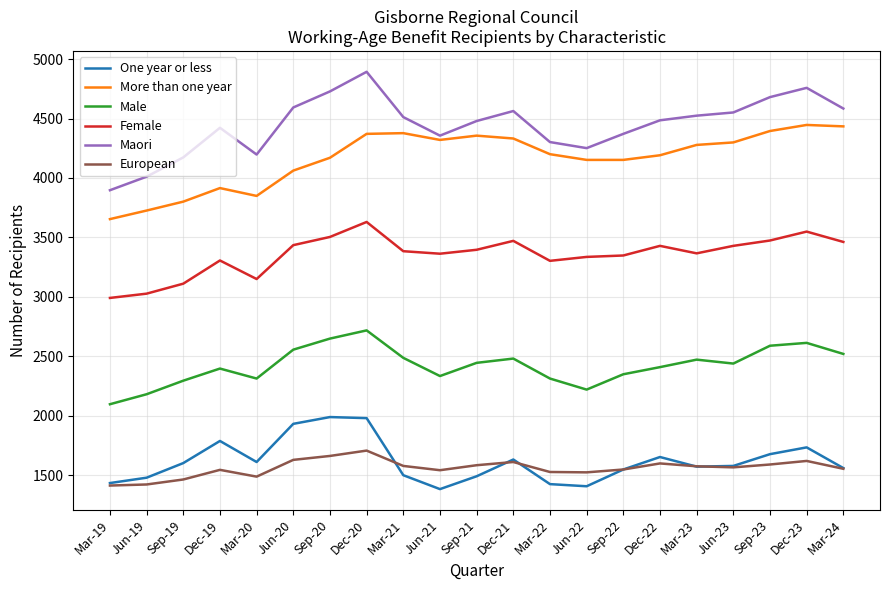

True or false: Male has more than 0 points higher than both neighbors.

True